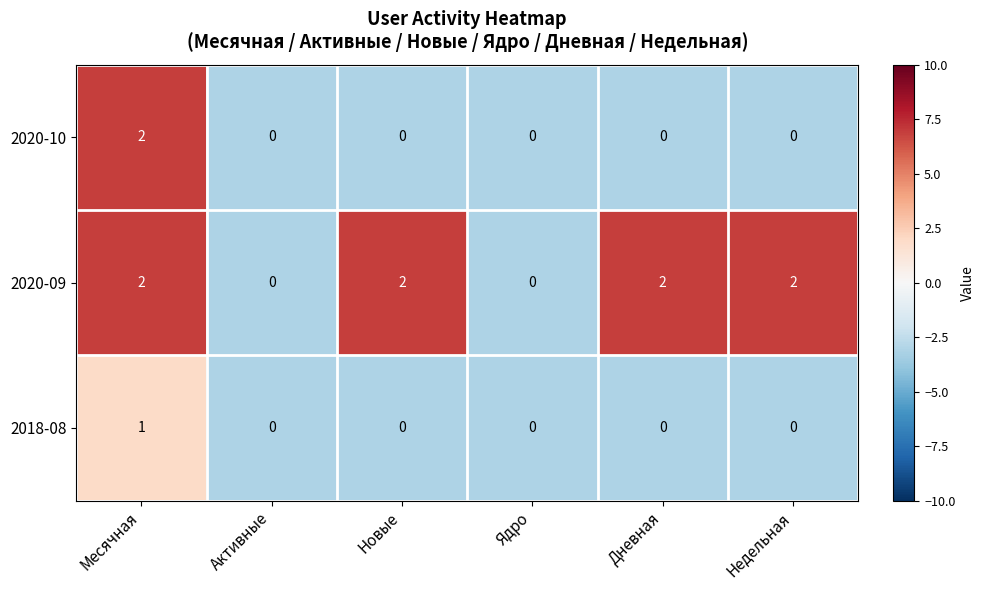

What is the spread (max minus min) of values at Месячная?

1